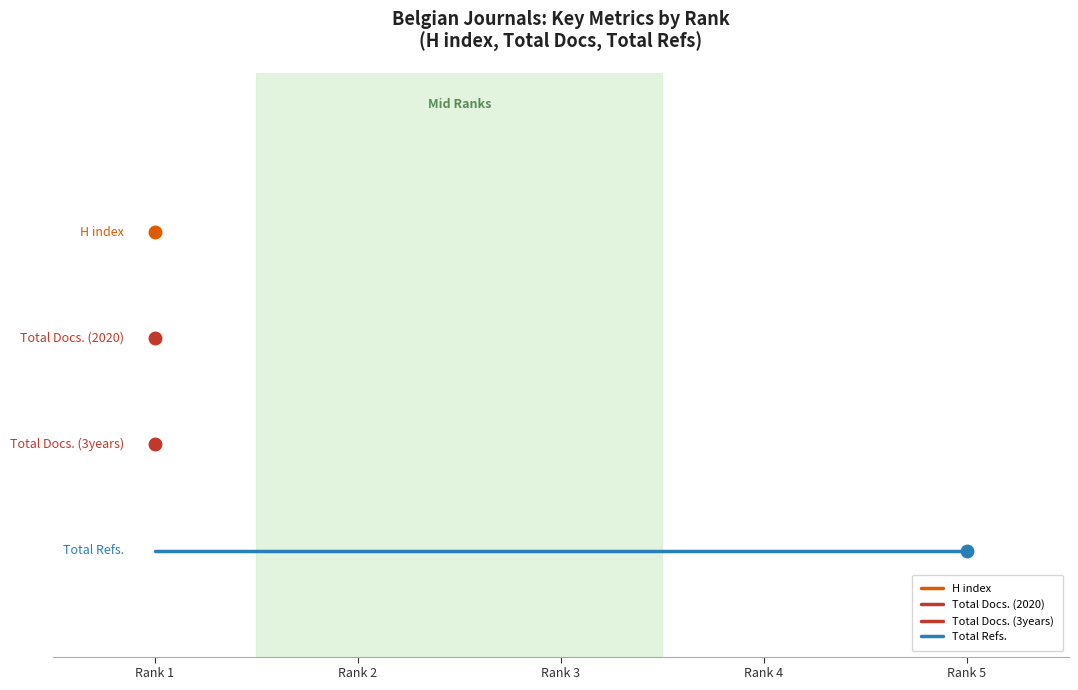

At which category does the chart reach its minimum across all series?

Rank 1